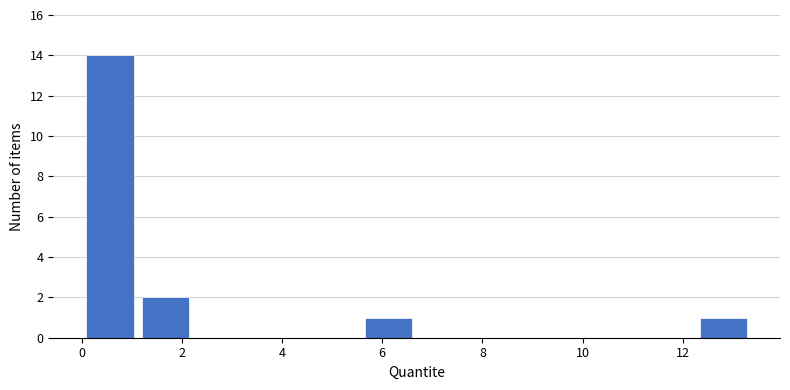

Reading left to right, transcribe this chart: for each bar, give the range it covers on the x-axis and its height. Neither the bar edges nor the heights are printed on the chart, so give them approximately, as read against the axes.

0.0 to 1.2: 14
1.2 to 2.2: 2
2.2 to 3.4: 0
3.4 to 4.4: 0
4.4 to 5.6: 0
5.6 to 6.6: 1
6.6 to 7.8: 0
7.8 to 9.0: 0
9.0 to 10.0: 0
10.0 to 11.2: 0
11.2 to 12.2: 0
12.2 to 13.4: 1